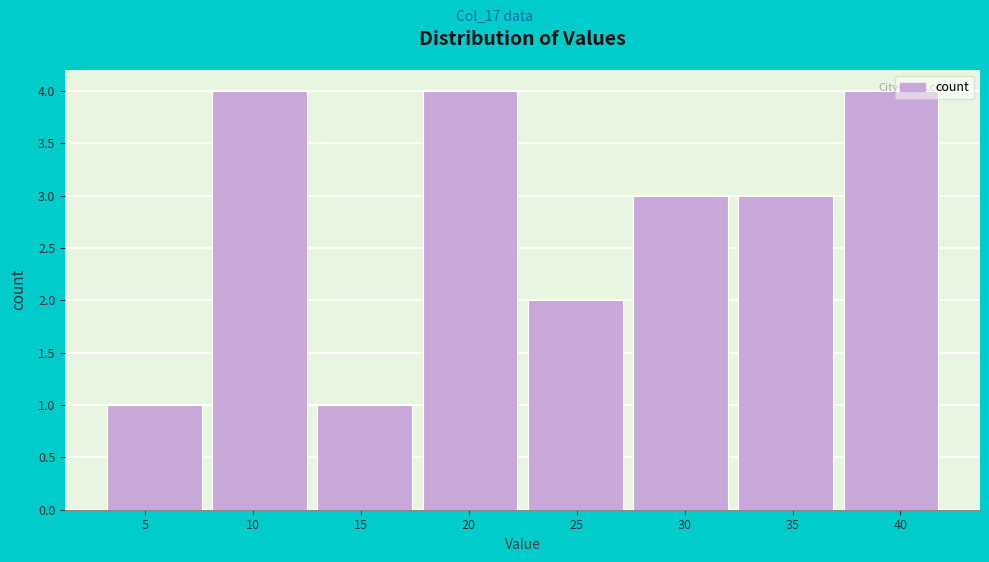

How tall is the bar that spans 8.0 to 13.0 on the x-axis? Neither the bar edges nor the heights are printed on the chart, so give them approximately, as read against the axes.

4